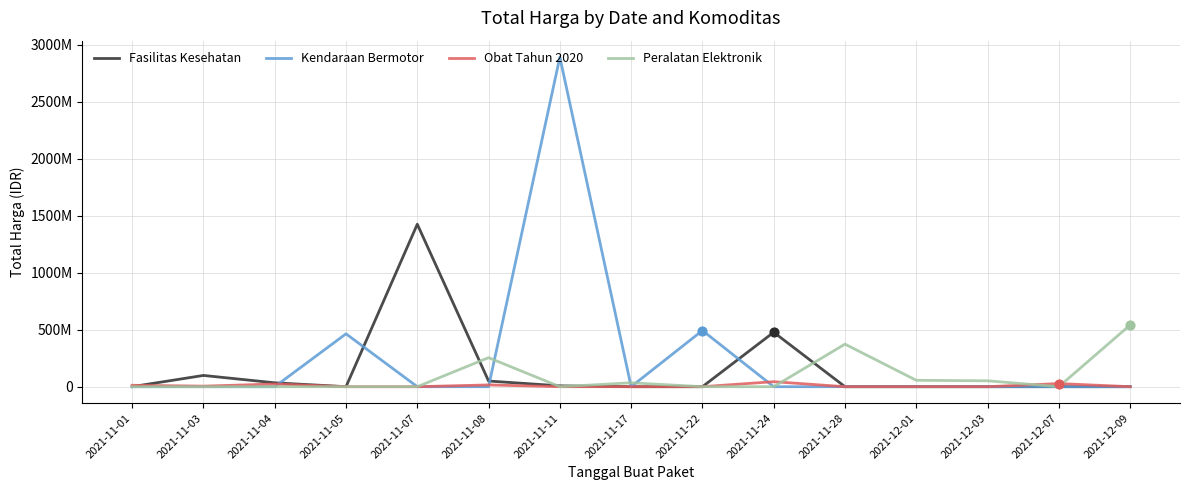

What is the total value across all series at 2021-11-22?

493000000